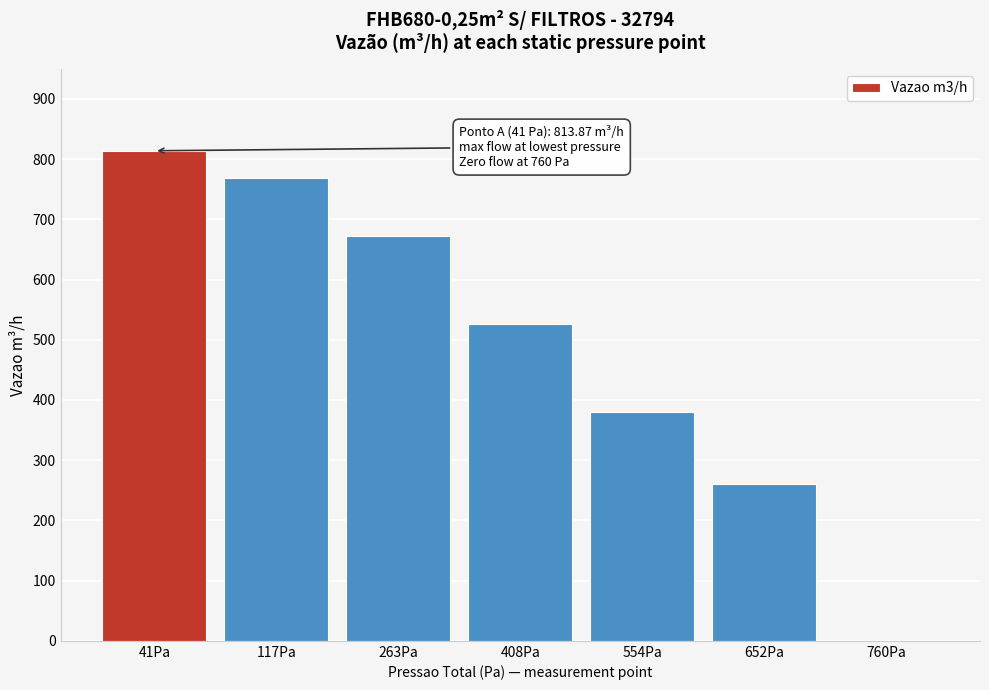

Reading left to right, transcribe all the data shown in this chart.

41Pa=813.9	117Pa=769.2	263Pa=672.4	408Pa=527.0	554Pa=379.9	652Pa=261.3	760Pa=0.0